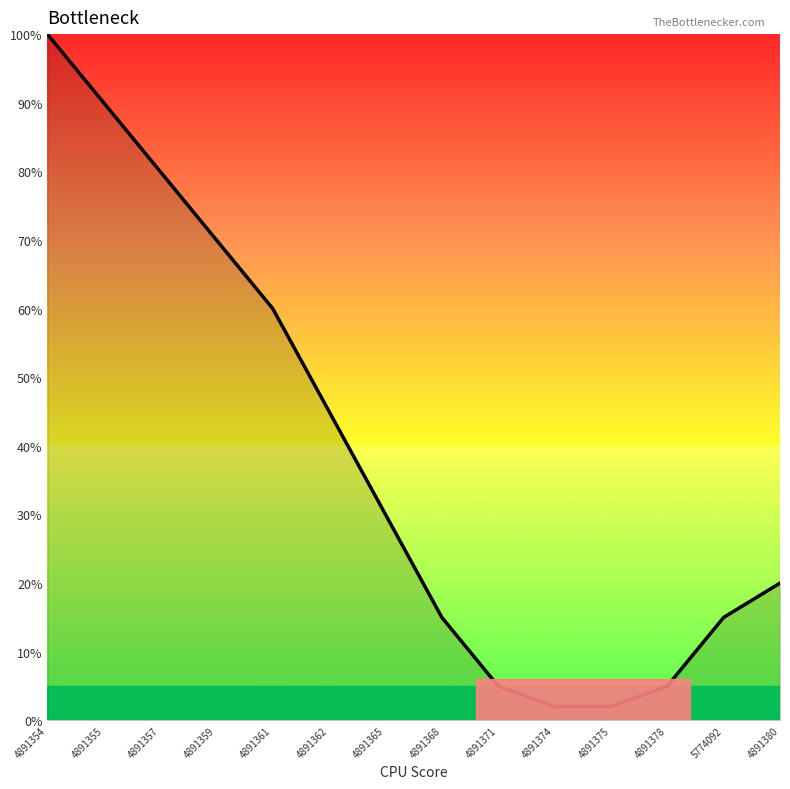

True or false: the data shows 39 at 4891359.

False